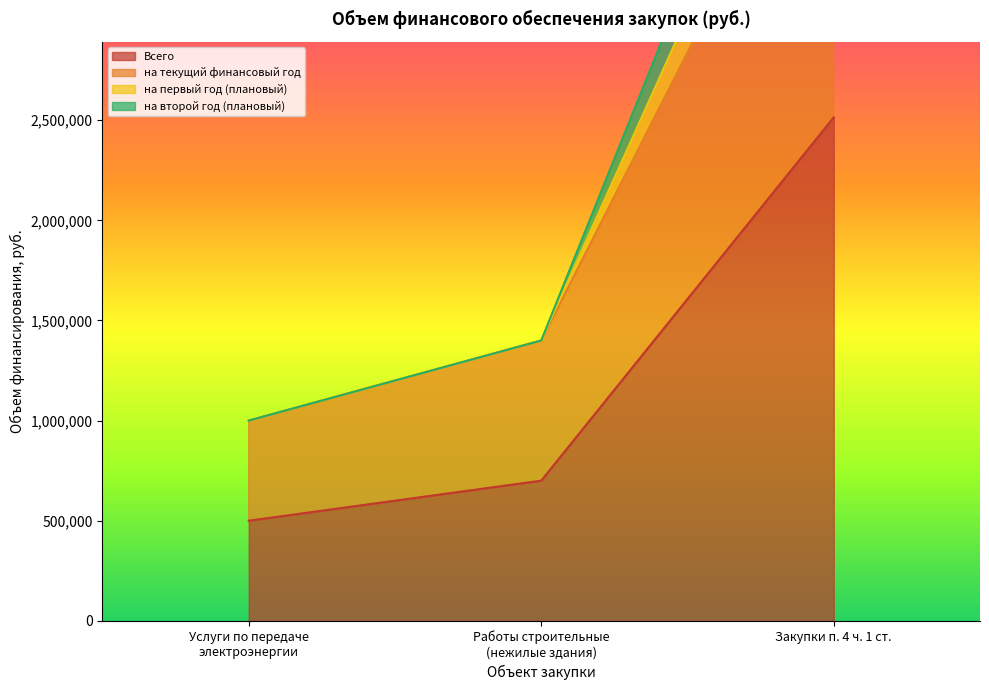

Reading right to left, what are all the values shown in this chart?

Всего: 2514422.9	699999.0	500000.0
на текущий финансовый год: 4277623.4	1399998.0	1000000.0
на первый год (плановый): 5028845.8	1399998.0	1000000.0
на второй год (плановый): 4644886.4	1399998.0	1000000.0